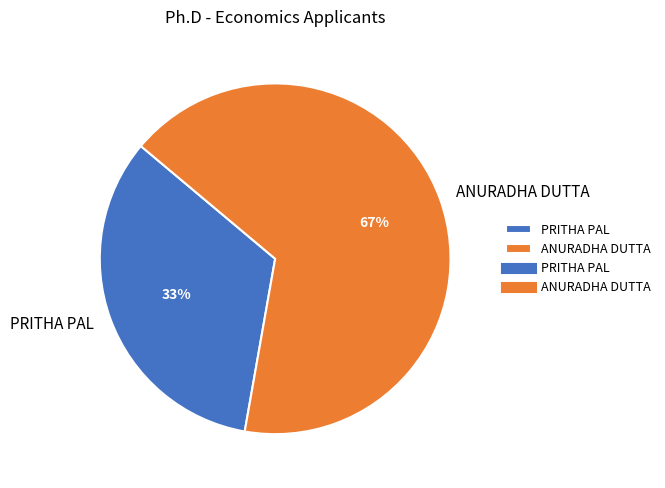

Which slice is the smallest?

PRITHA PAL